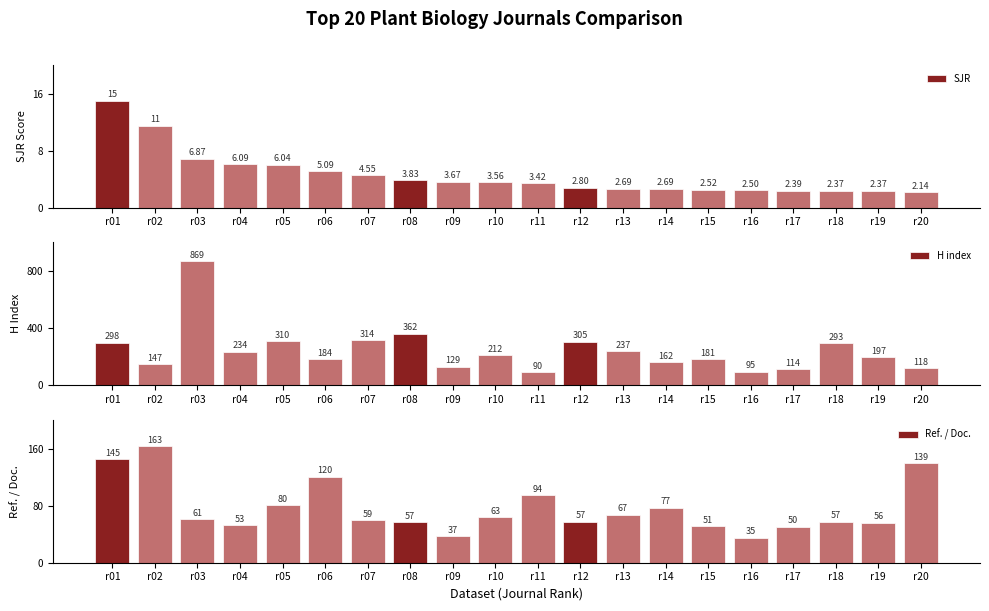

Reading left to right, what are all the values shown in this chart?

SJR: 15.0	11.5	6.9	6.1	6.0	5.1	4.5	3.8	3.7	3.6	3.4	2.8	2.7	2.7	2.5	2.5	2.4	2.4	2.4	2.1
H index: 298.0	147.0	869.0	234.0	310.0	184.0	314.0	362.0	129.0	212.0	90.0	305.0	237.0	162.0	181.0	95.0	114.0	293.0	197.0	118.0
Ref. / Doc.: 145.0	163.0	61.0	52.8	80.3	120.5	59.4	57.0	36.9	63.4	94.3	57.3	67.4	77.0	51.4	35.3	50.5	57.3	56.0	139.2